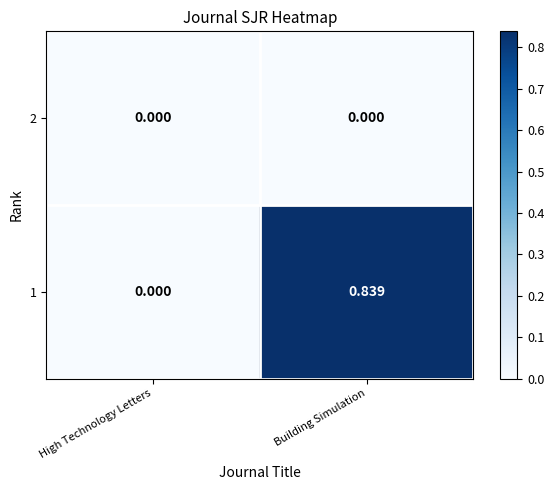

At which category is the sum across all series the highest?

Building Simulation